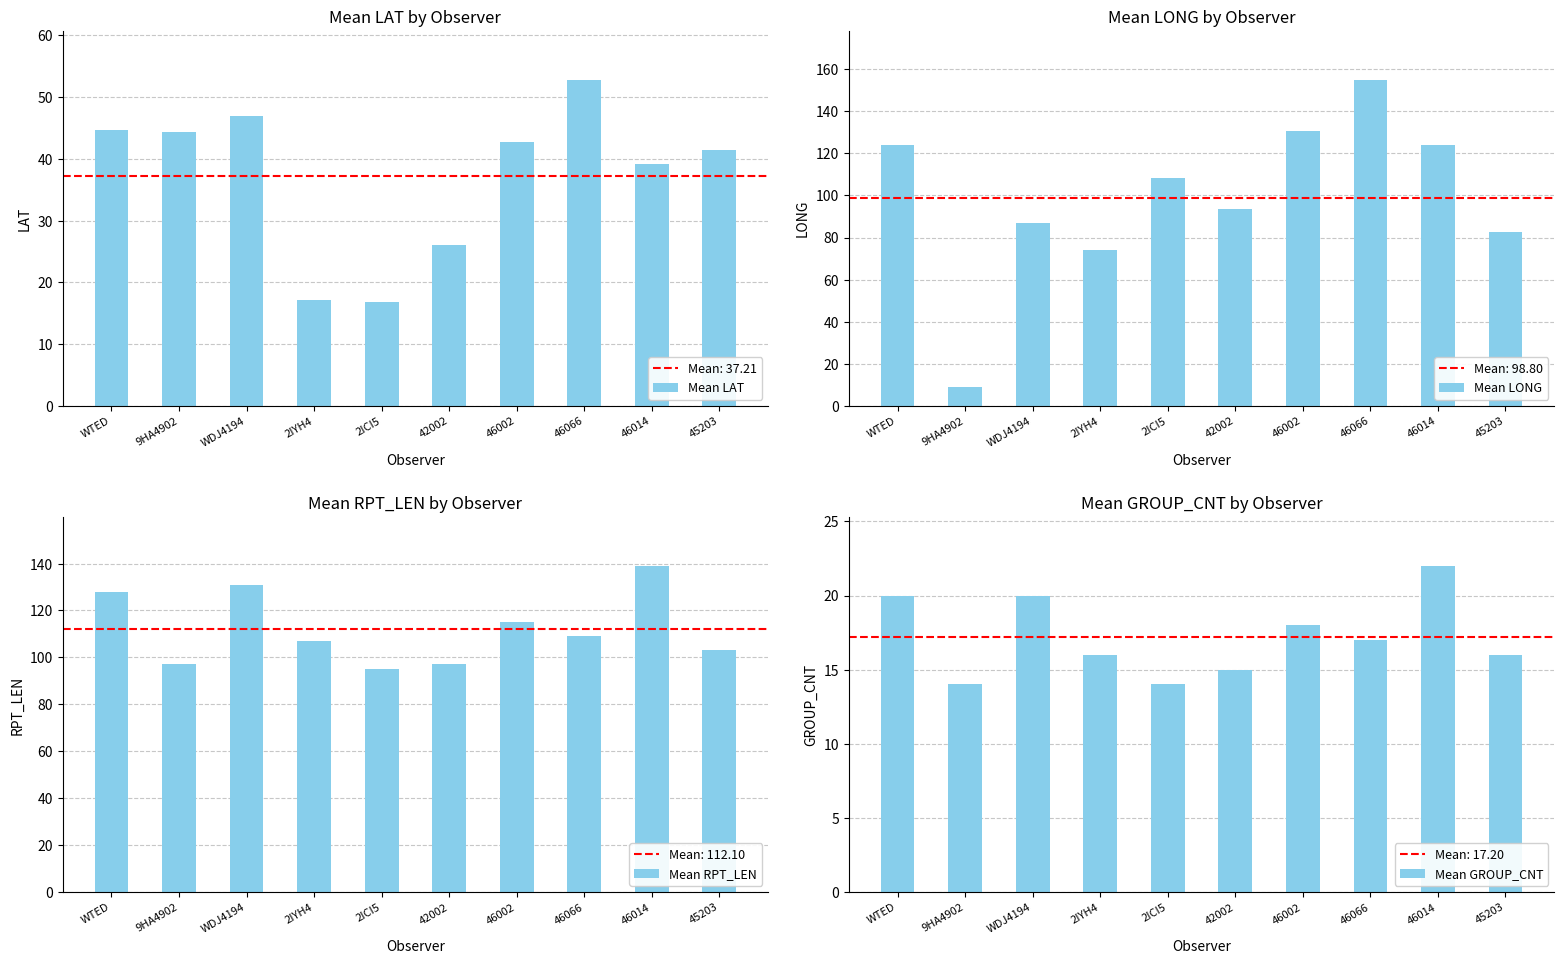

Reading right to left, list all the values displayed in this chart.

Mean LAT: 45203=41.4	46014=39.2	46066=52.8	46002=42.7	42002=26.1	2ICI5=16.8	2IYH4=17.2	WDJ4194=46.9	9HA4902=44.4	WTED=44.6
Mean LONG: 45203=82.5	46014=124.0	46066=155.0	46002=130.5	42002=93.6	2ICI5=108.5	2IYH4=74.1	WDJ4194=86.9	9HA4902=8.9	WTED=124.0
Mean RPT_LEN: 45203=103.0	46014=139.0	46066=109.0	46002=115.0	42002=97.0	2ICI5=95.0	2IYH4=107.0	WDJ4194=131.0	9HA4902=97.0	WTED=128.0
Mean GROUP_CNT: 45203=16.0	46014=22.0	46066=17.0	46002=18.0	42002=15.0	2ICI5=14.0	2IYH4=16.0	WDJ4194=20.0	9HA4902=14.0	WTED=20.0